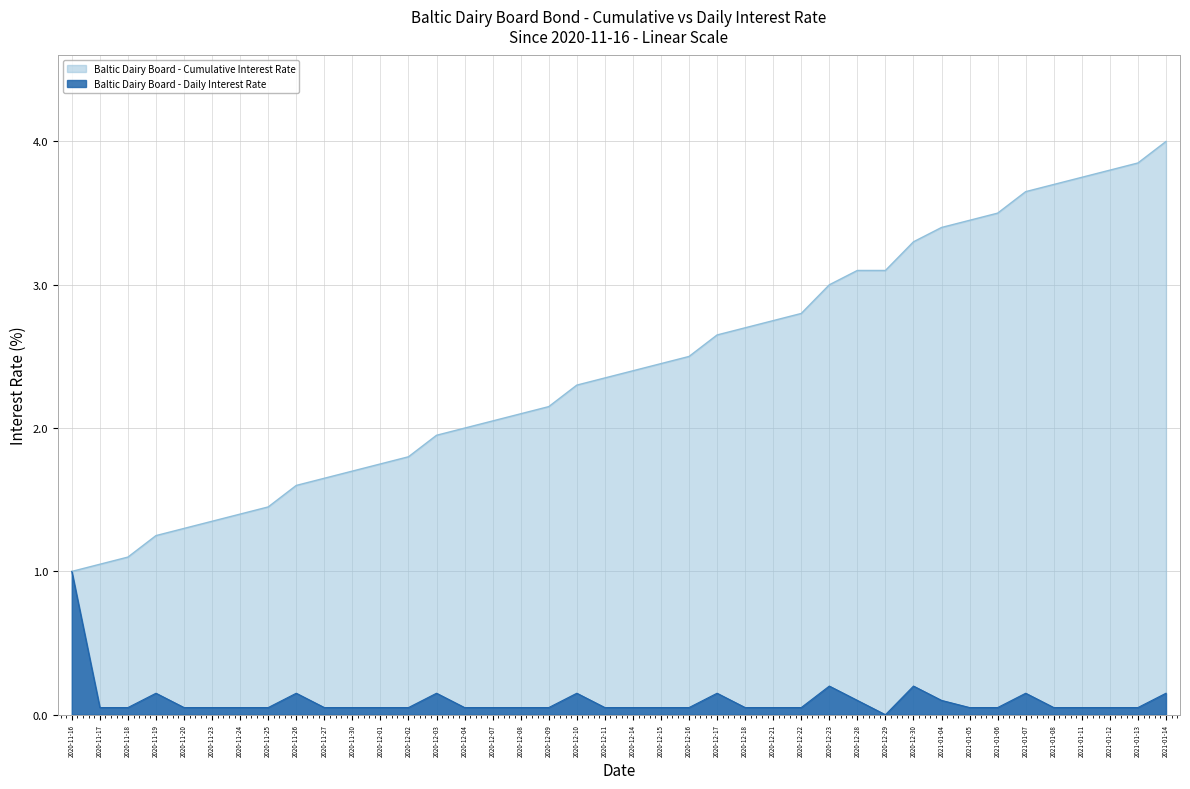

Rank the series at 2020-12-22 from lowest to highest value.

Baltic Dairy Board - Daily Interest Rate, Baltic Dairy Board - Cumulative Interest Rate